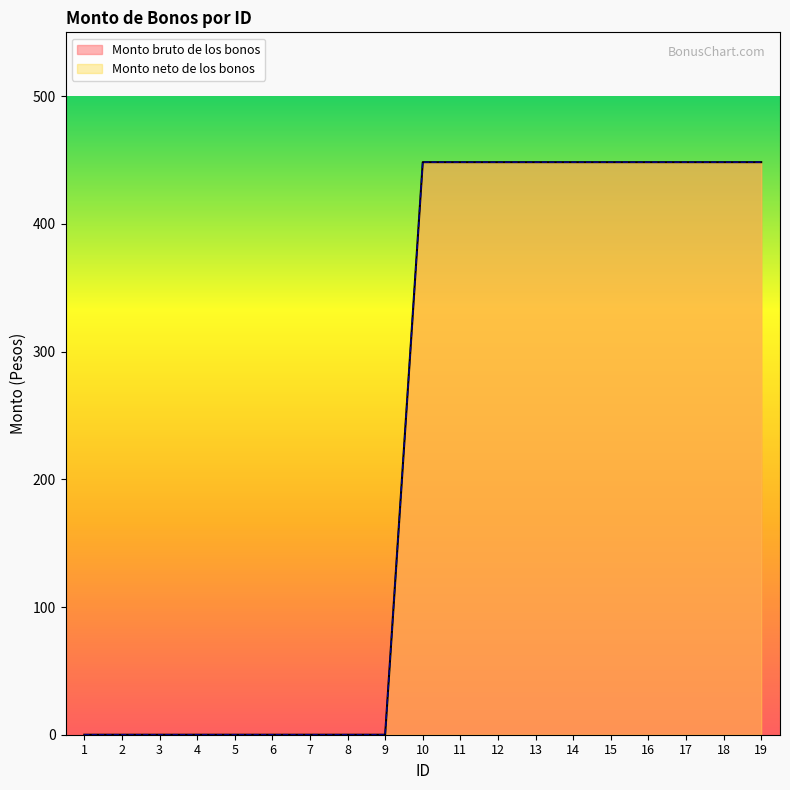

At which label does Monto neto de los bonos reach its peak?

10